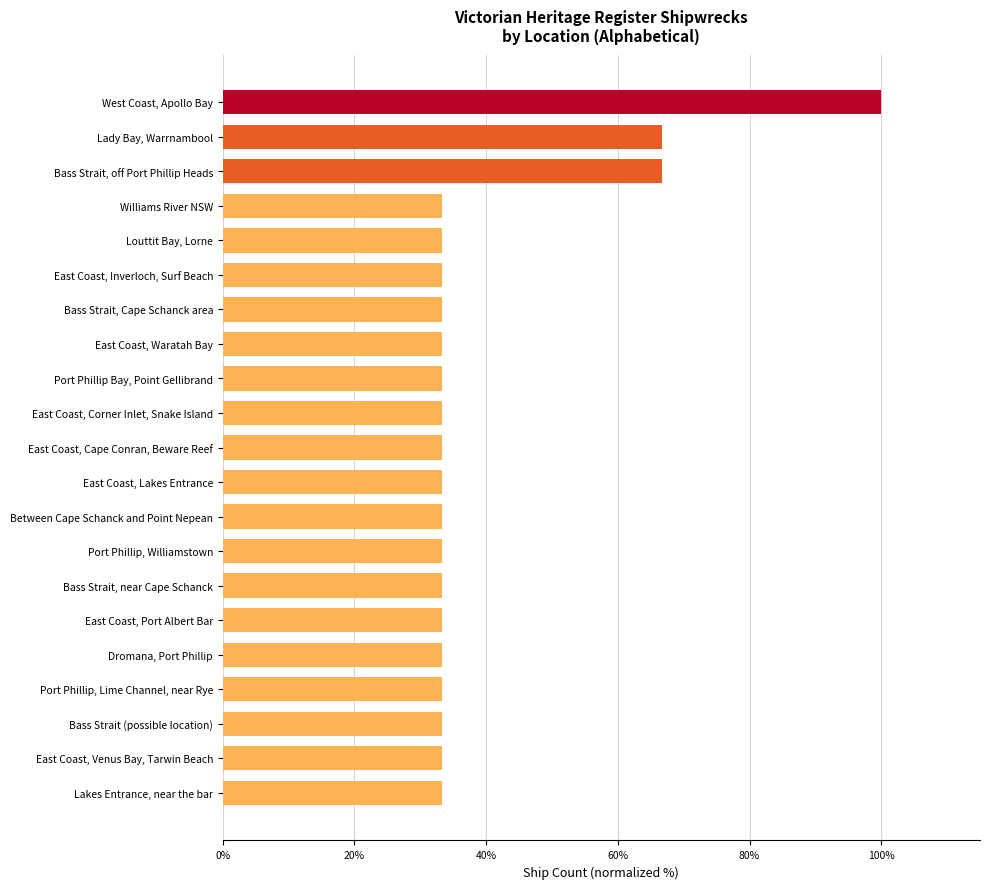

What is the minimum value shown in the chart?

33.3